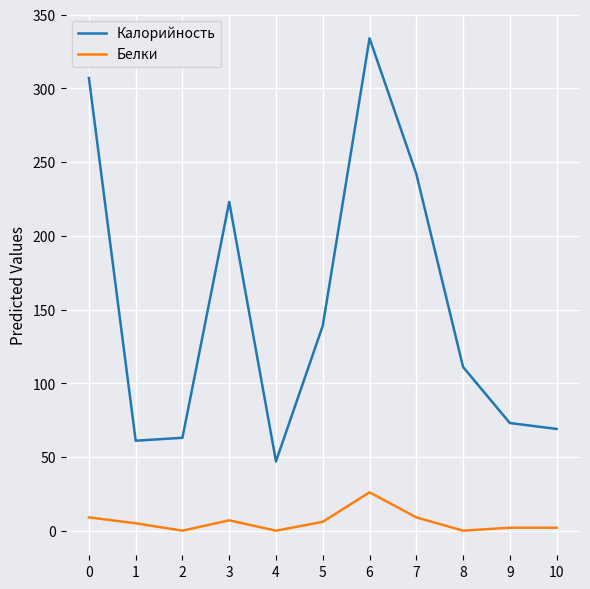

What is the maximum value shown in the chart?

334